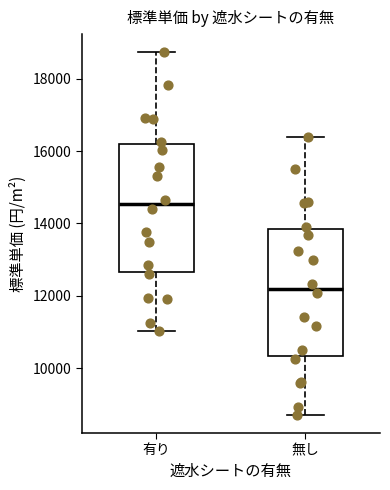

Reading left to right, read every box against the y-axis: the position of its median line, the range the box covers, and the ends of its whiskers. The values are not printed on the chart, so give them approximately, as read against the axis.

有り: median 14600, box 12600 to 16200, whiskers 11000 to 18800
無し: median 12200, box 10400 to 13800, whiskers 8800 to 16400